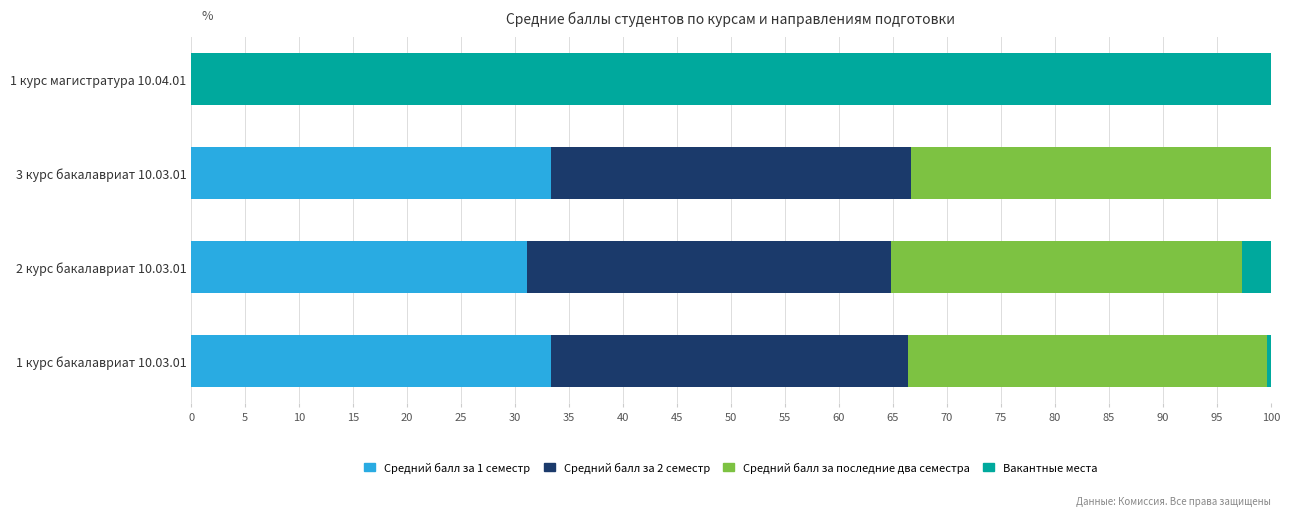

What is the highest value of the Средний балл за 1 семестр series?

33.4